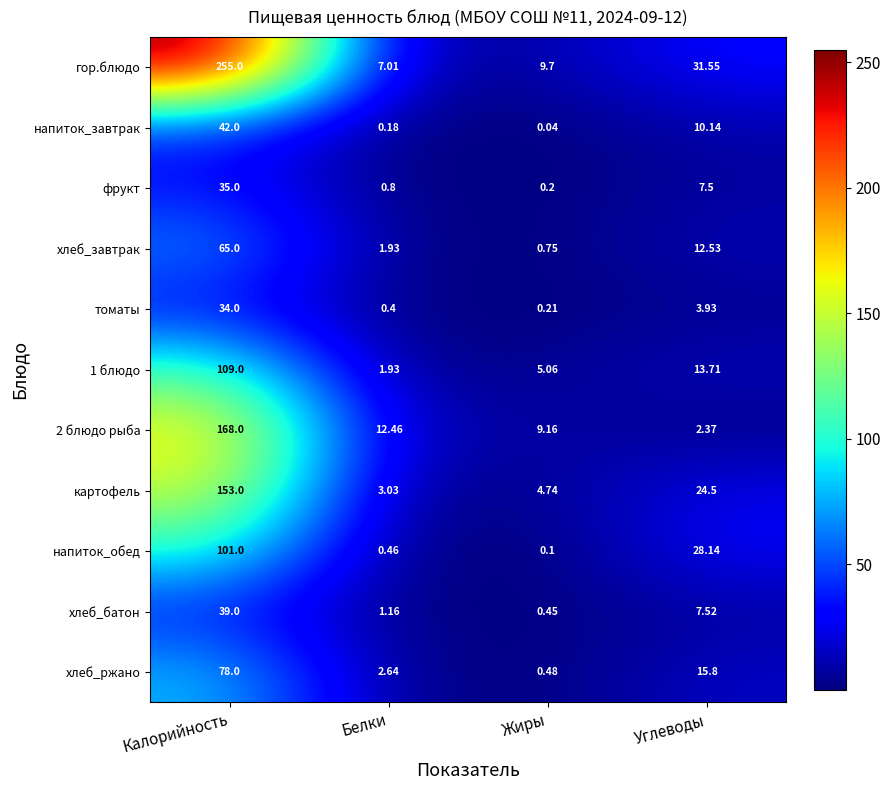

Which category has the highest value in the хлеб_батон series?

Калорийность